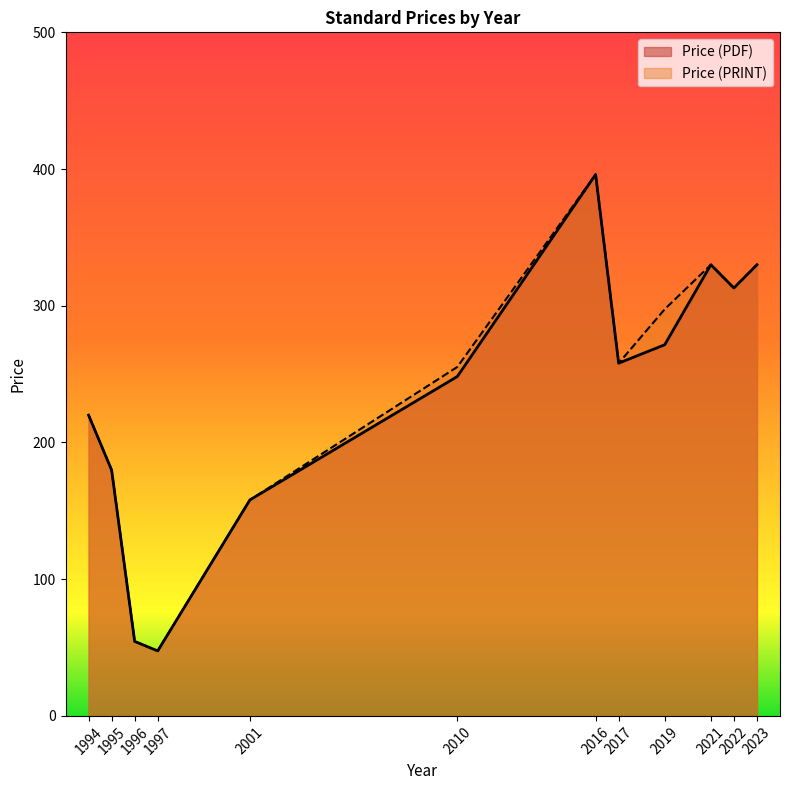

Is the value of Price (PDF) at 1995 greater than the value of Price (PRINT) at 2010?

No